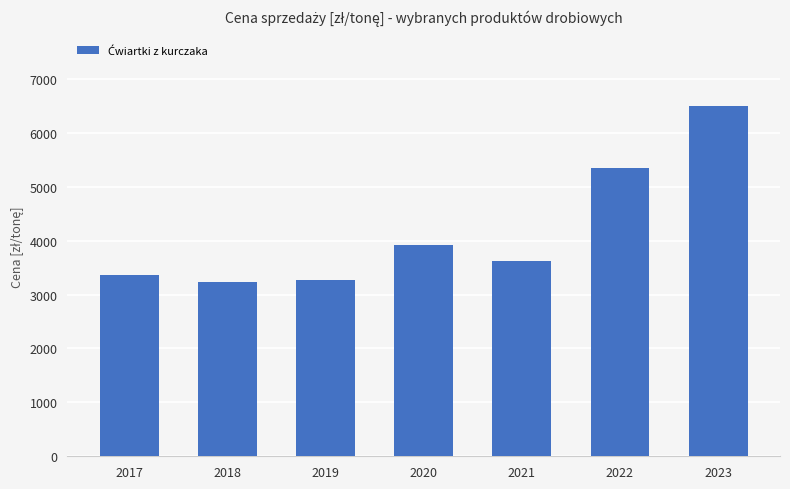

Reading left to right, transcribe all the data shown in this chart.

3365.8	3236.1	3271.5	3927.7	3621.0	5344.1	6507.9